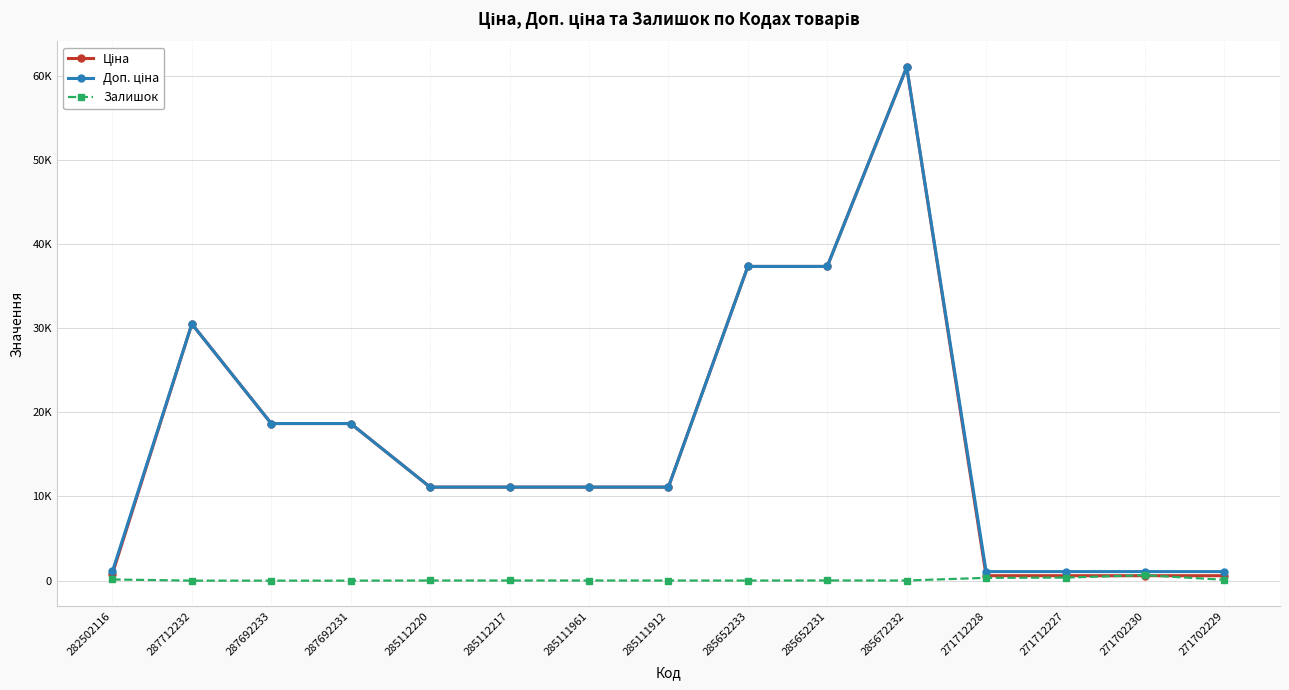

Does the chart have visible grid lines?

Yes